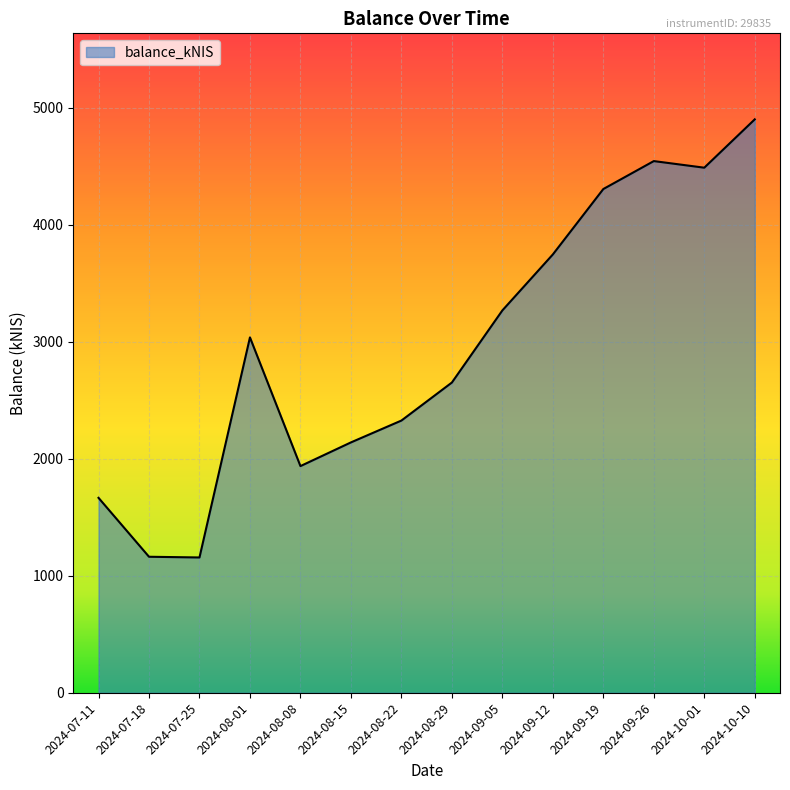

How many lines are shown in the chart?

1